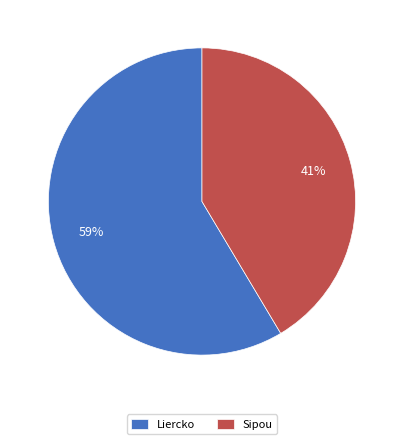

The Sipou slice represents 41% of the pie. True or false?

True